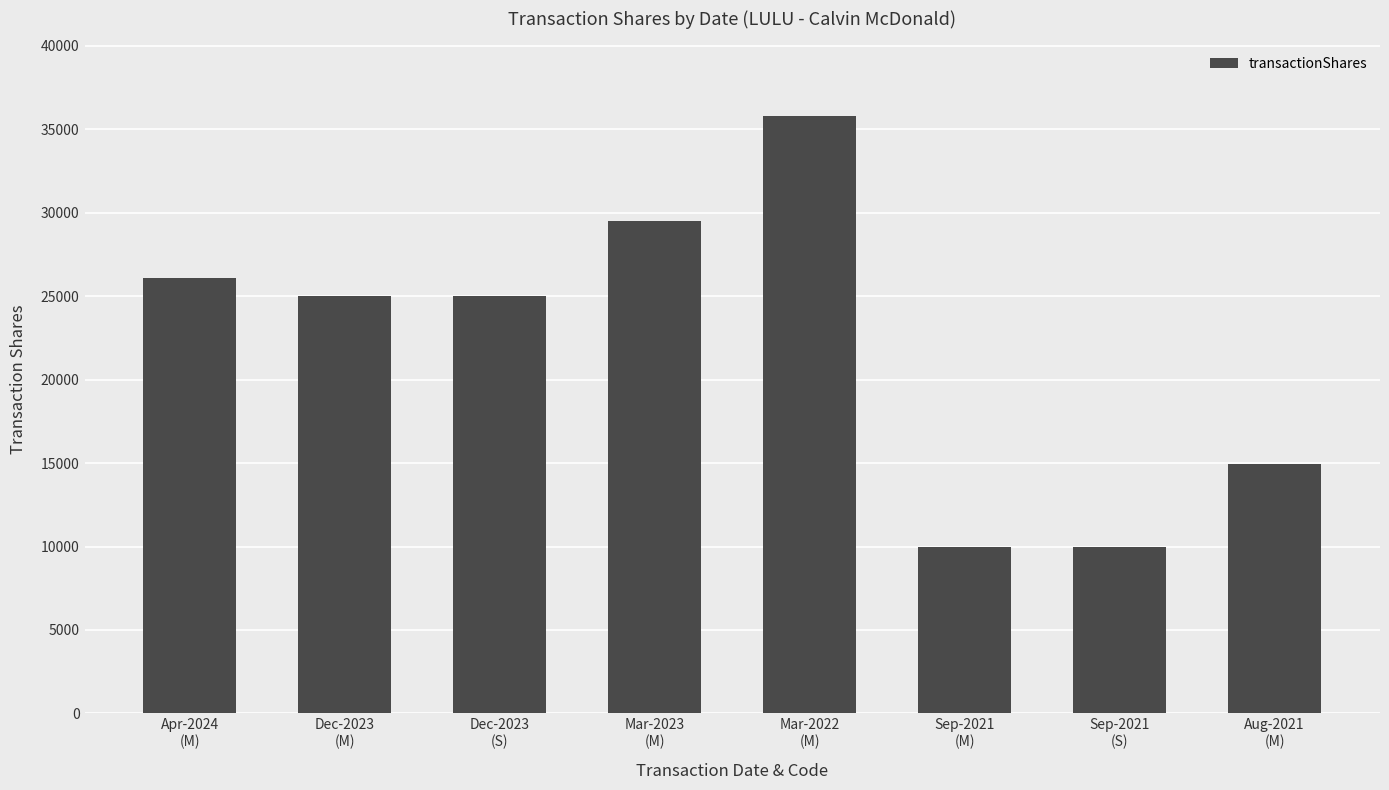

The value at Mar-2023
(M) is 9350. True or false?

False